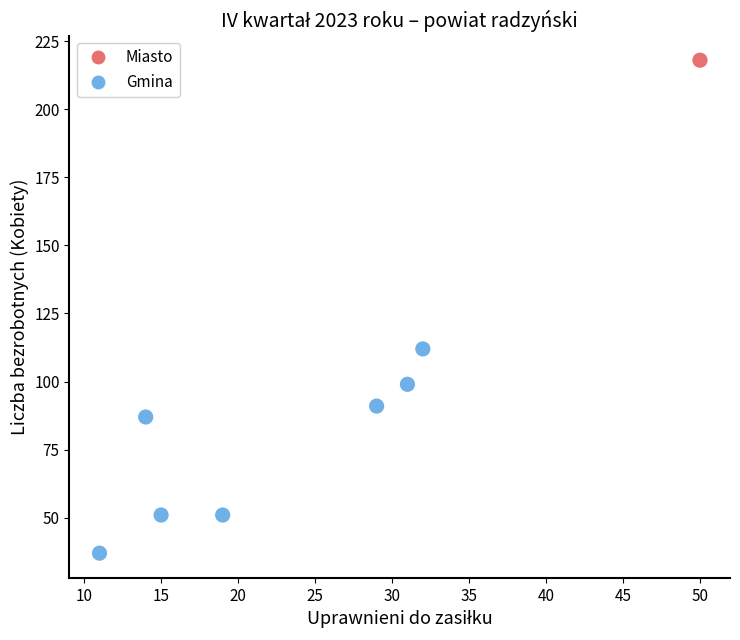

What are all the series names shown in the legend?

Miasto, Gmina